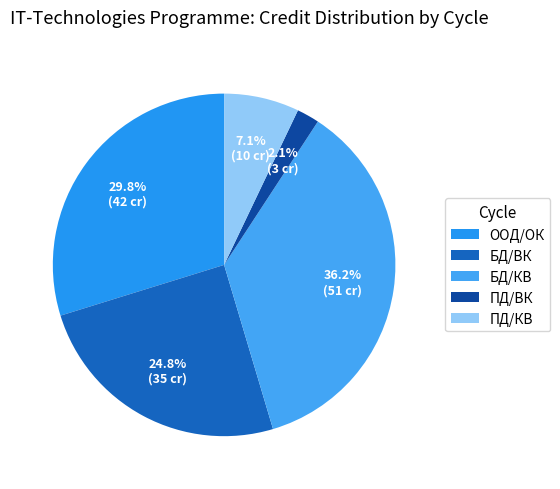

What is the change in value from БД/КВ to ПД/КВ?

-41